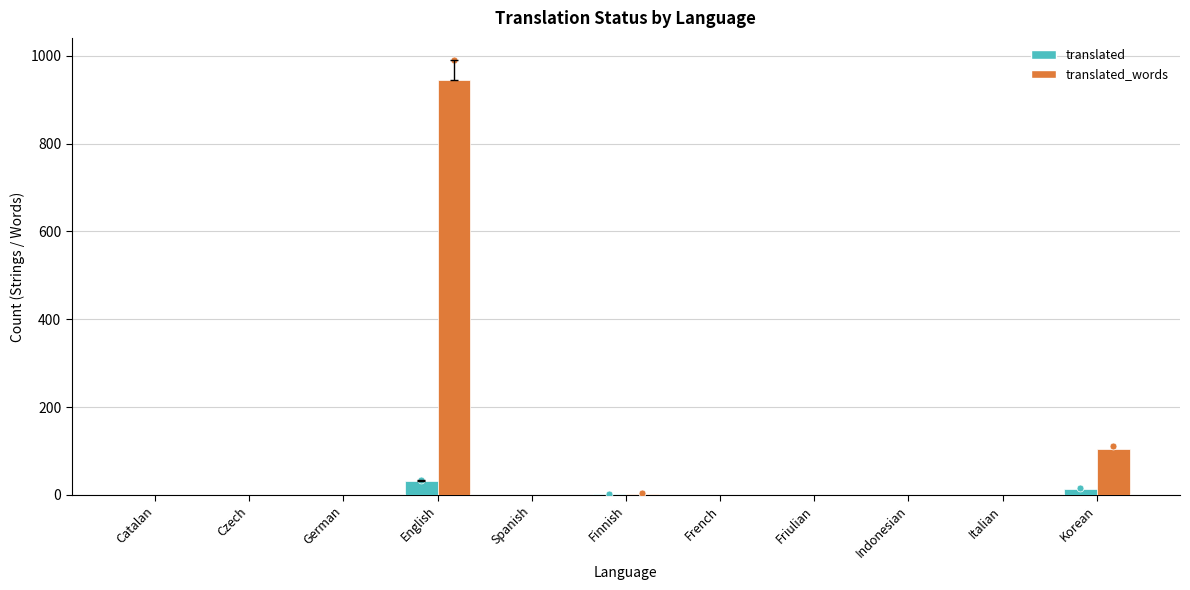

At which label is translated_words closest to 472?

Korean